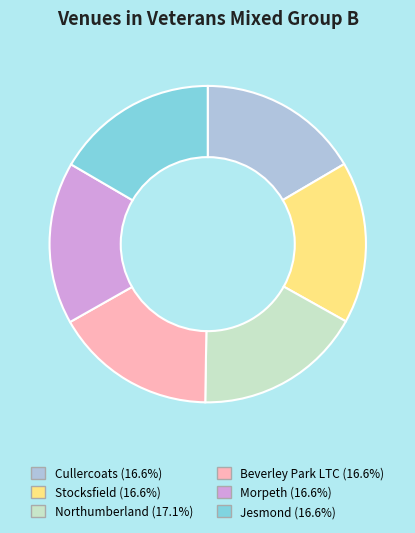

How many segments does this pie chart have?

6